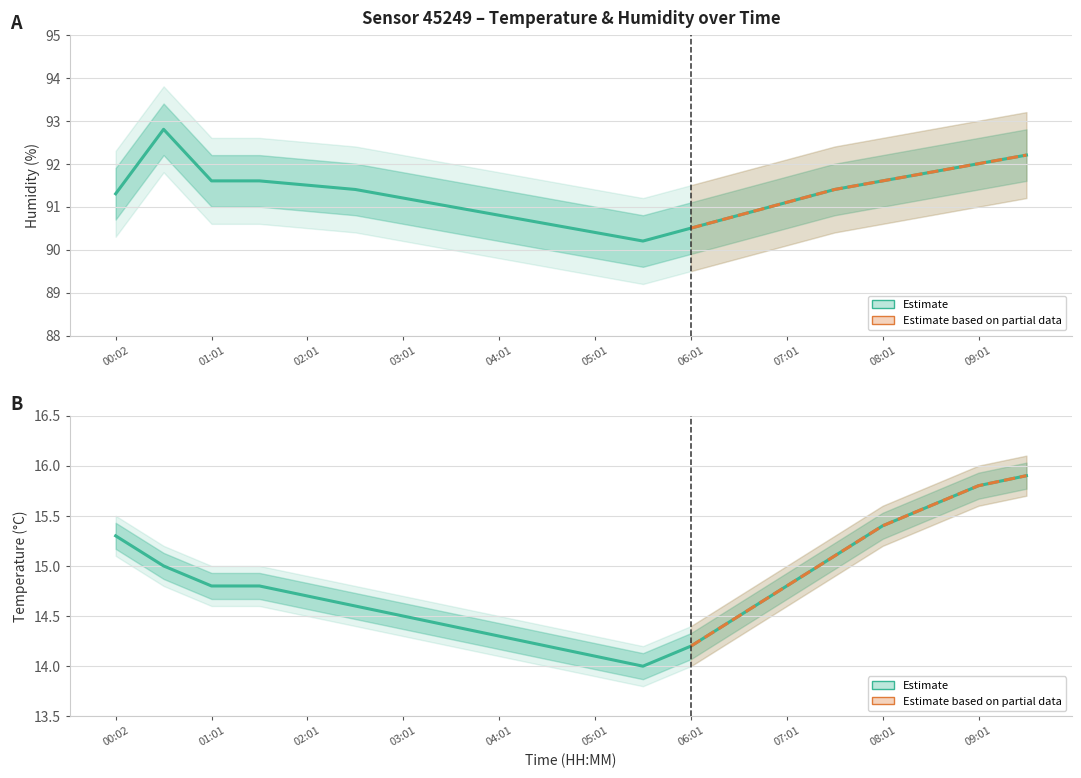

True or false: humidity_upper and humidity_lower intersect in this chart.

False